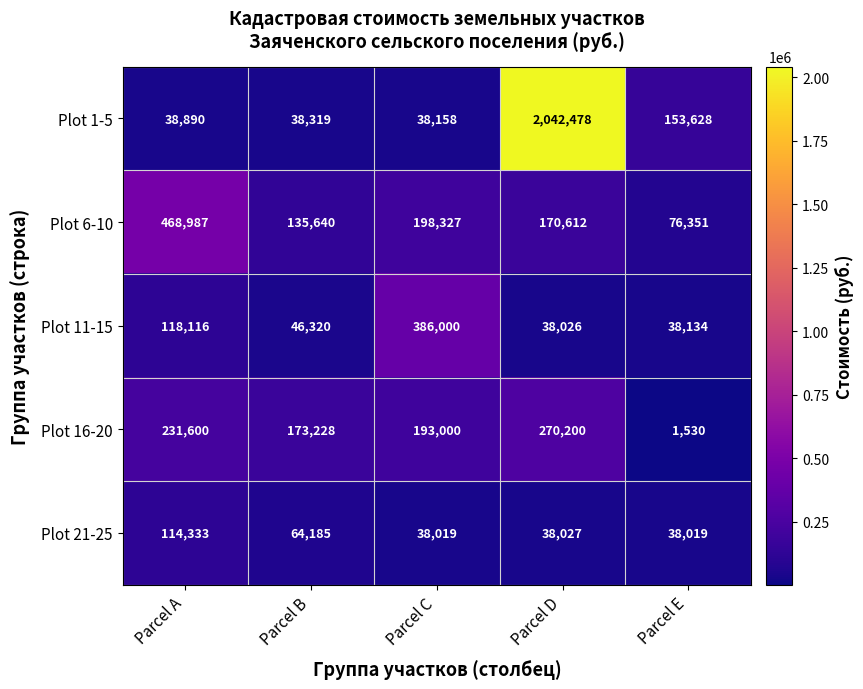

How many values in the Plot 16-20 series exceed 193000?

2